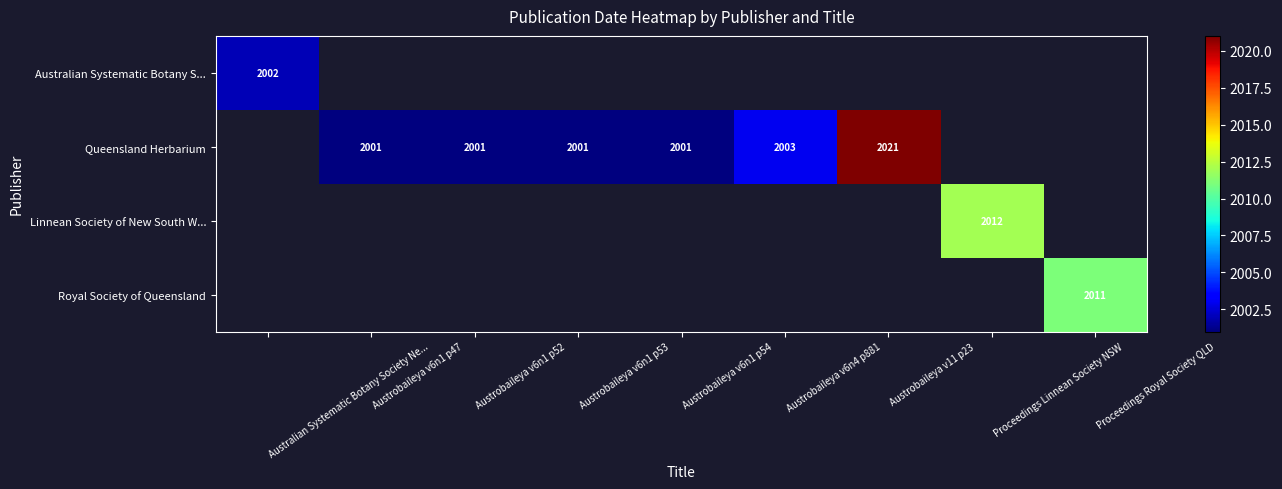

At how many categories does at least one series exceed 2016?

1